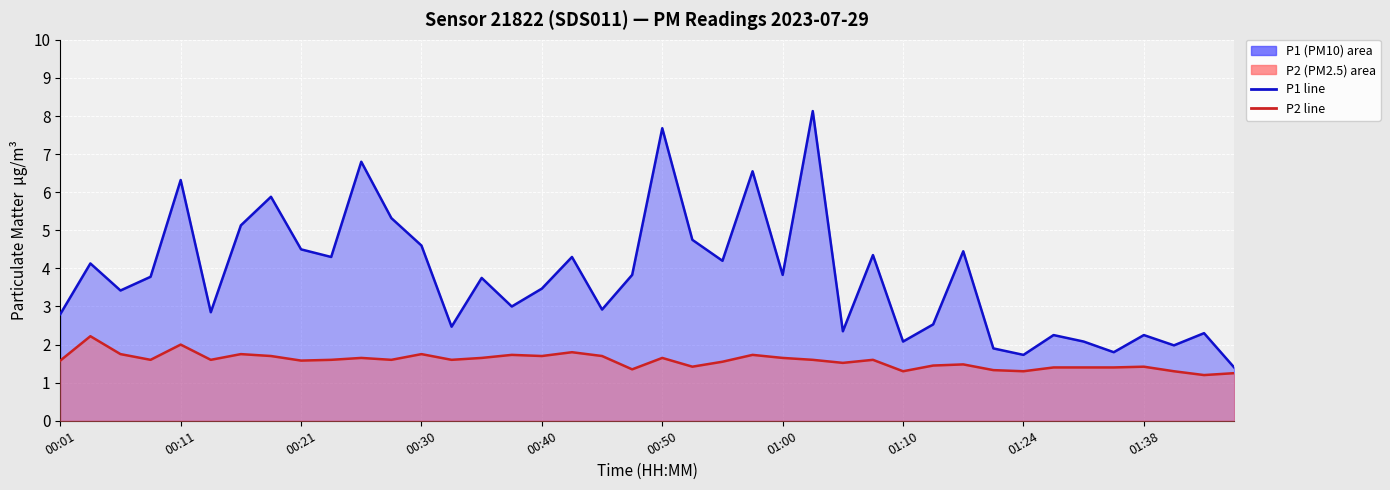

What is the sum of the P2 line values at 26 and 00:50?

3.1